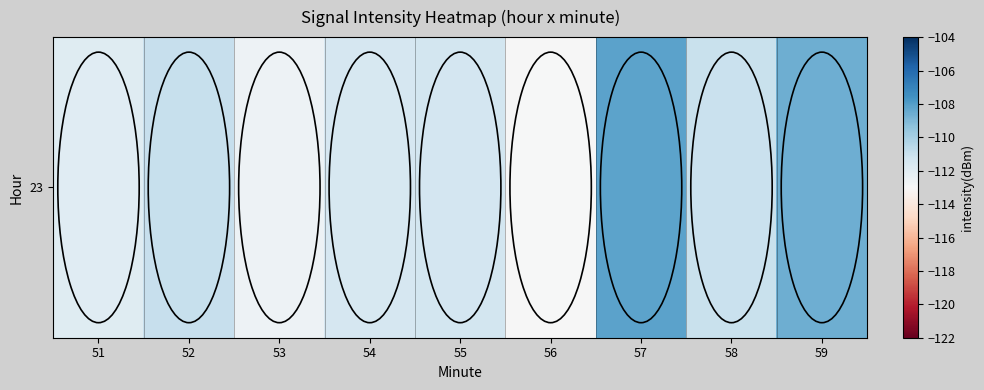

Read the value at 54.

-111.5